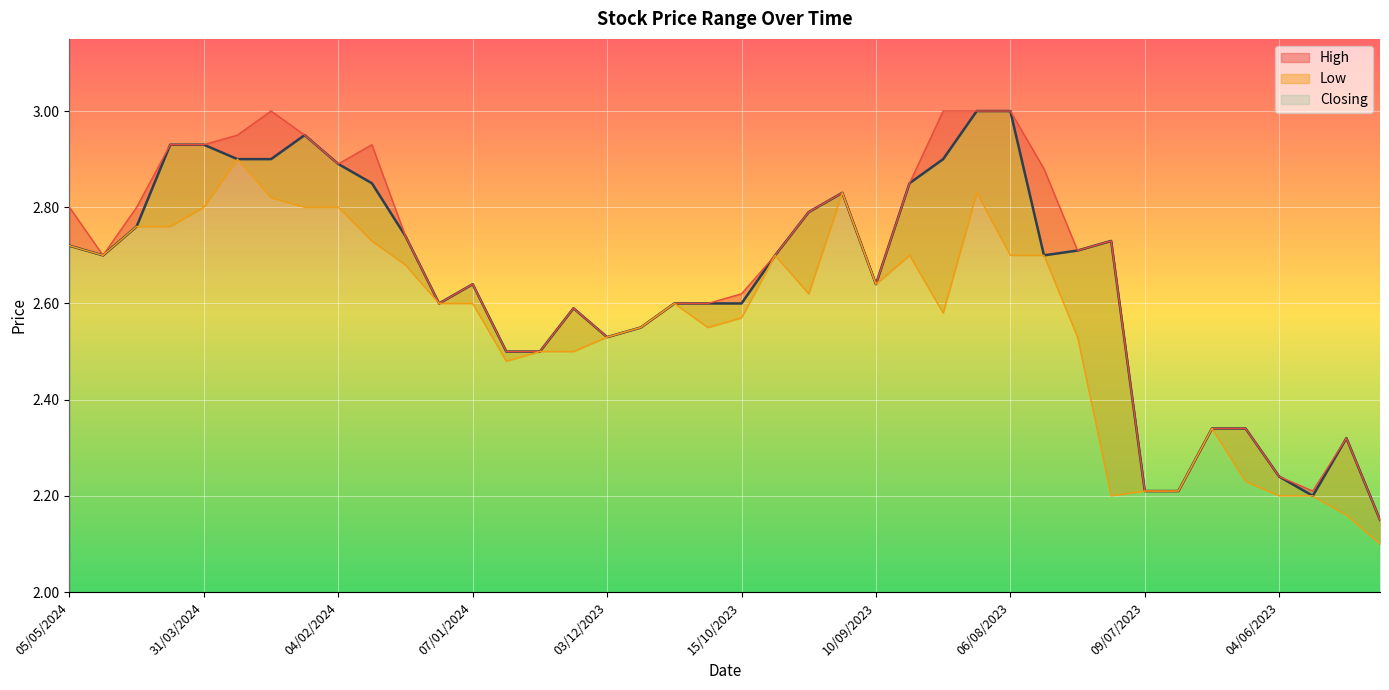

Reading left to right, what are all the values shown in this chart?

High: 05/05/2024=2.8	28/04/2024=2.7	21/04/2024=2.8	14/04/2024=2.9	31/03/2024=2.9	25/02/2024=3.0	18/02/2024=3.0	11/02/2024=3.0	04/02/2024=2.9	28/01/2024=2.9	21/01/2024=2.7	14/01/2024=2.6	07/01/2024=2.6	31/12/2023=2.5	24/12/2023=2.5	10/12/2023=2.6	03/12/2023=2.5	19/11/2023=2.5	29/10/2023=2.6	22/10/2023=2.6	15/10/2023=2.6	08/10/2023=2.7	01/10/2023=2.8	17/09/2023=2.8	10/09/2023=2.6	03/09/2023=2.9	20/08/2023=3.0	13/08/2023=3.0	06/08/2023=3.0	30/07/2023=2.9	23/07/2023=2.7	16/07/2023=2.7	09/07/2023=2.2	02/07/2023=2.2	18/06/2023=2.3	11/06/2023=2.3	04/06/2023=2.2	28/05/2023=2.2	14/05/2023=2.3	07/05/2023=2.1
Low: 05/05/2024=2.7	28/04/2024=2.7	21/04/2024=2.8	14/04/2024=2.8	31/03/2024=2.8	25/02/2024=2.9	18/02/2024=2.8	11/02/2024=2.8	04/02/2024=2.8	28/01/2024=2.7	21/01/2024=2.7	14/01/2024=2.6	07/01/2024=2.6	31/12/2023=2.5	24/12/2023=2.5	10/12/2023=2.5	03/12/2023=2.5	19/11/2023=2.5	29/10/2023=2.6	22/10/2023=2.5	15/10/2023=2.6	08/10/2023=2.7	01/10/2023=2.6	17/09/2023=2.8	10/09/2023=2.6	03/09/2023=2.7	20/08/2023=2.6	13/08/2023=2.8	06/08/2023=2.7	30/07/2023=2.7	23/07/2023=2.5	16/07/2023=2.2	09/07/2023=2.2	02/07/2023=2.2	18/06/2023=2.3	11/06/2023=2.2	04/06/2023=2.2	28/05/2023=2.2	14/05/2023=2.2	07/05/2023=2.1
Closing: 05/05/2024=2.7	28/04/2024=2.7	21/04/2024=2.8	14/04/2024=2.9	31/03/2024=2.9	25/02/2024=2.9	18/02/2024=2.9	11/02/2024=3.0	04/02/2024=2.9	28/01/2024=2.9	21/01/2024=2.7	14/01/2024=2.6	07/01/2024=2.6	31/12/2023=2.5	24/12/2023=2.5	10/12/2023=2.6	03/12/2023=2.5	19/11/2023=2.5	29/10/2023=2.6	22/10/2023=2.6	15/10/2023=2.6	08/10/2023=2.7	01/10/2023=2.8	17/09/2023=2.8	10/09/2023=2.6	03/09/2023=2.9	20/08/2023=2.9	13/08/2023=3.0	06/08/2023=3.0	30/07/2023=2.7	23/07/2023=2.7	16/07/2023=2.7	09/07/2023=2.2	02/07/2023=2.2	18/06/2023=2.3	11/06/2023=2.3	04/06/2023=2.2	28/05/2023=2.2	14/05/2023=2.3	07/05/2023=2.1